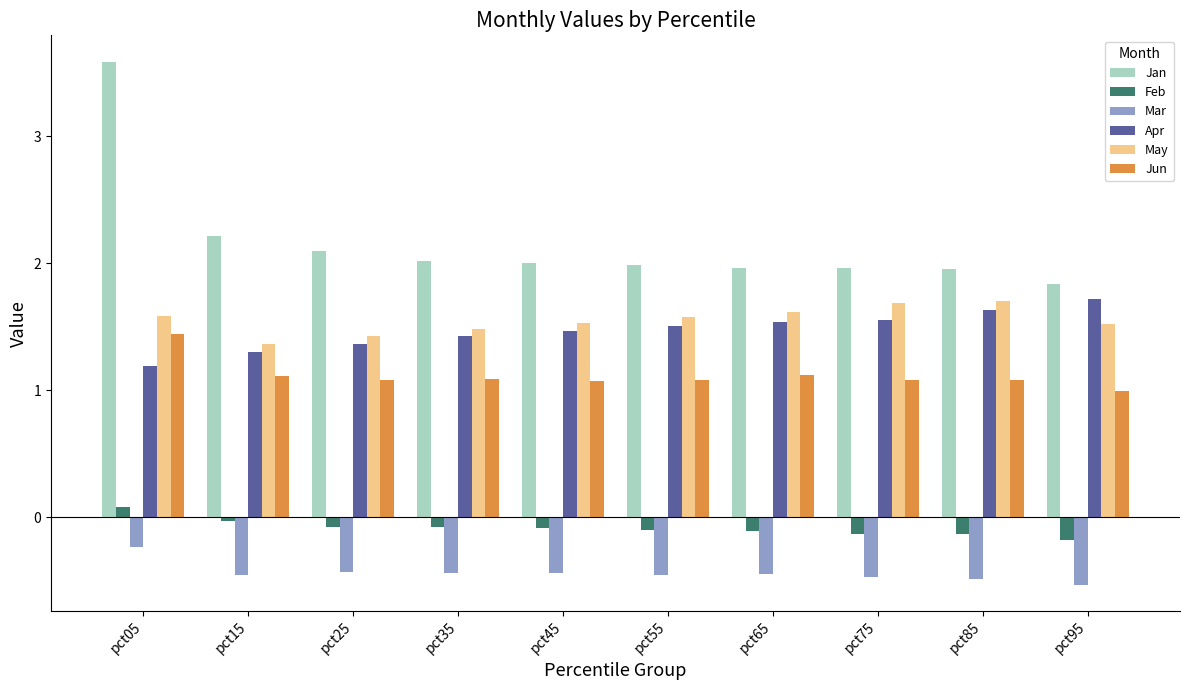

What is the value of the May bar at the 8th from the left?

1.7